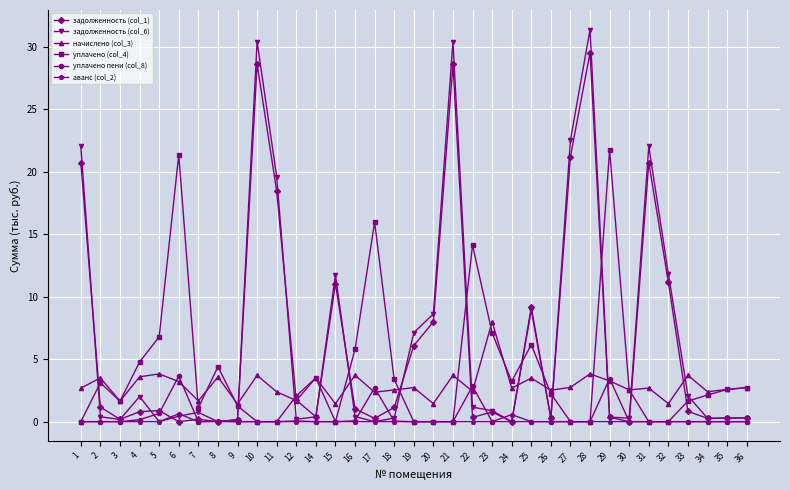

True or false: аванс (col_2) and начислено (col_3) cross at least once.

False